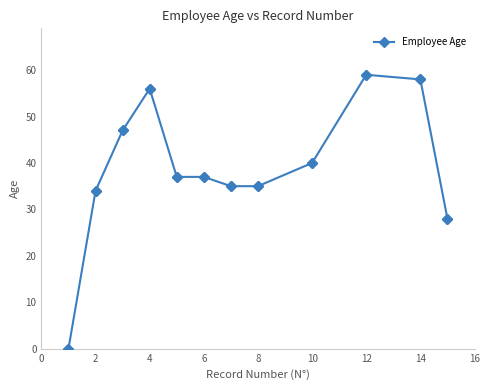

What is the difference between the maximum and minimum values?

59